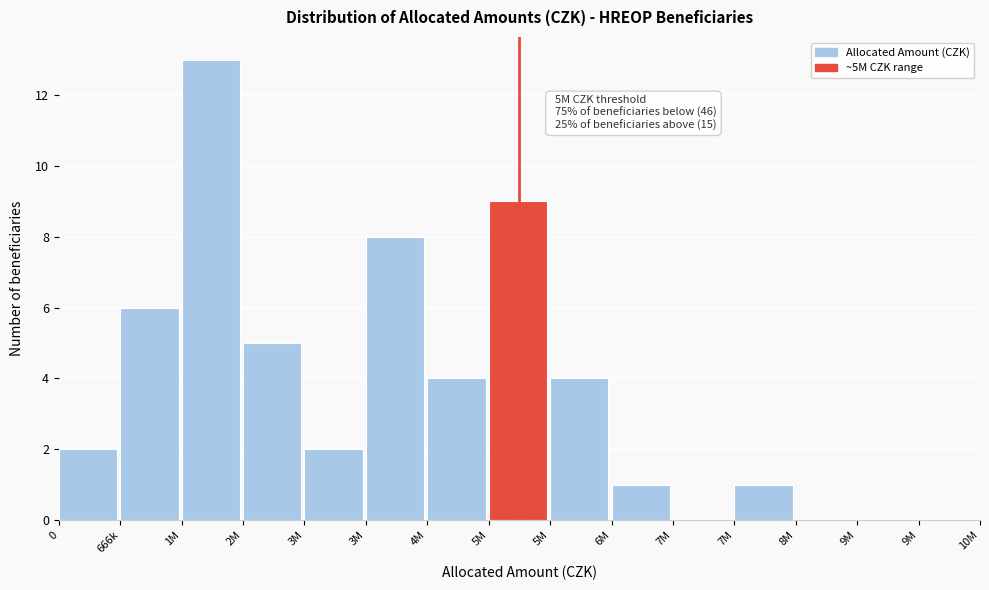

How many data points does each series have?

15